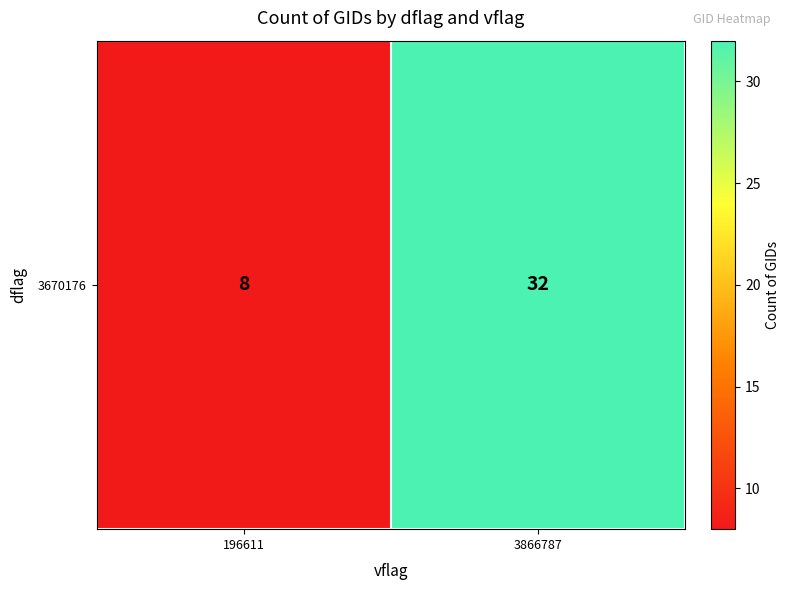

The chart shows a value of 8 at 196611. True or false?

True